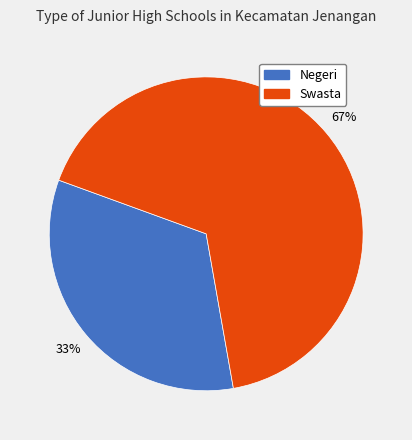

To the nearest percent, what percentage of the pie is Swasta?

67%